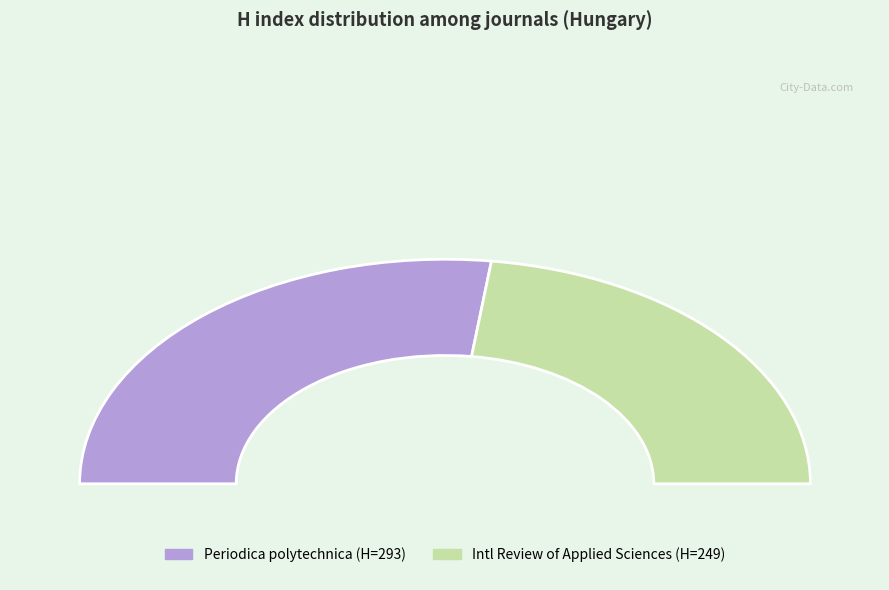

What is the ratio of the value at International Review of Applied Sciences to the value at Periodica polytechnica Electrical Engineering?

0.8